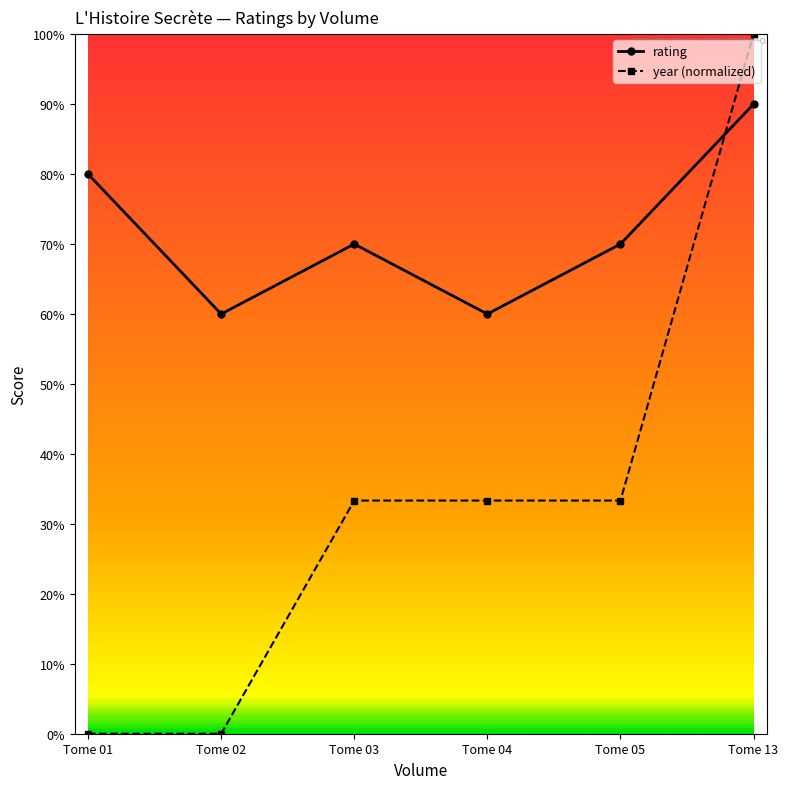

List the labels in order of rating value, smallest first.

Tome 02, Tome 04, Tome 03, Tome 05, Tome 01, Tome 13